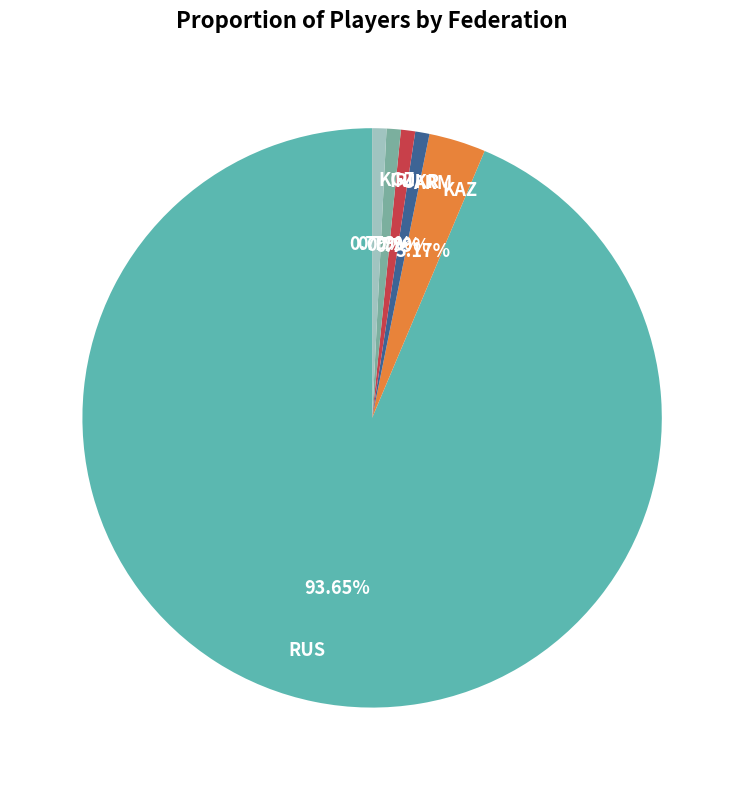

What percentage is the IRI slice, to the nearest percent?

1%